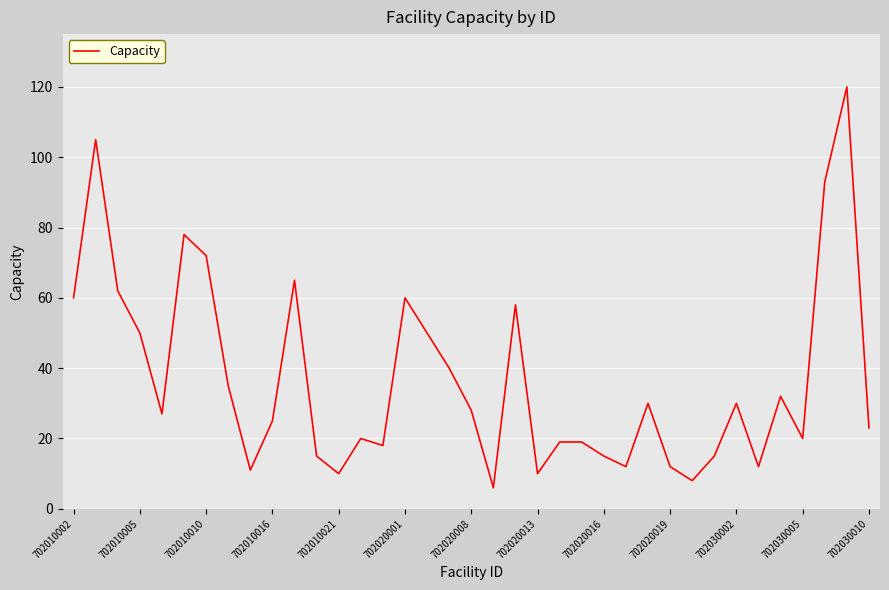

What is the difference between the maximum and minimum values?

114